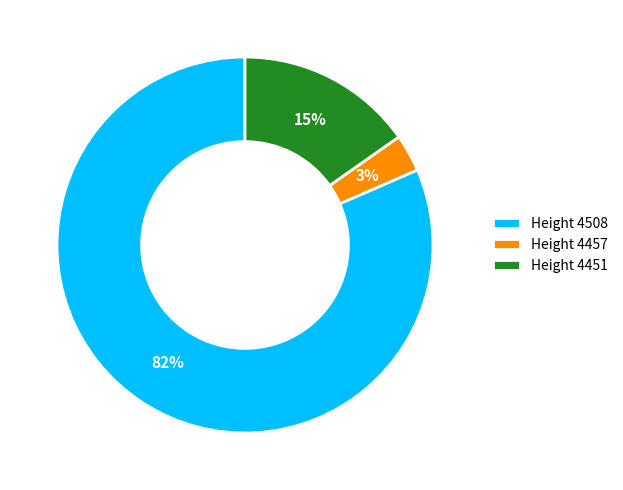

Which slice represents more than half of the pie?

Height 4508